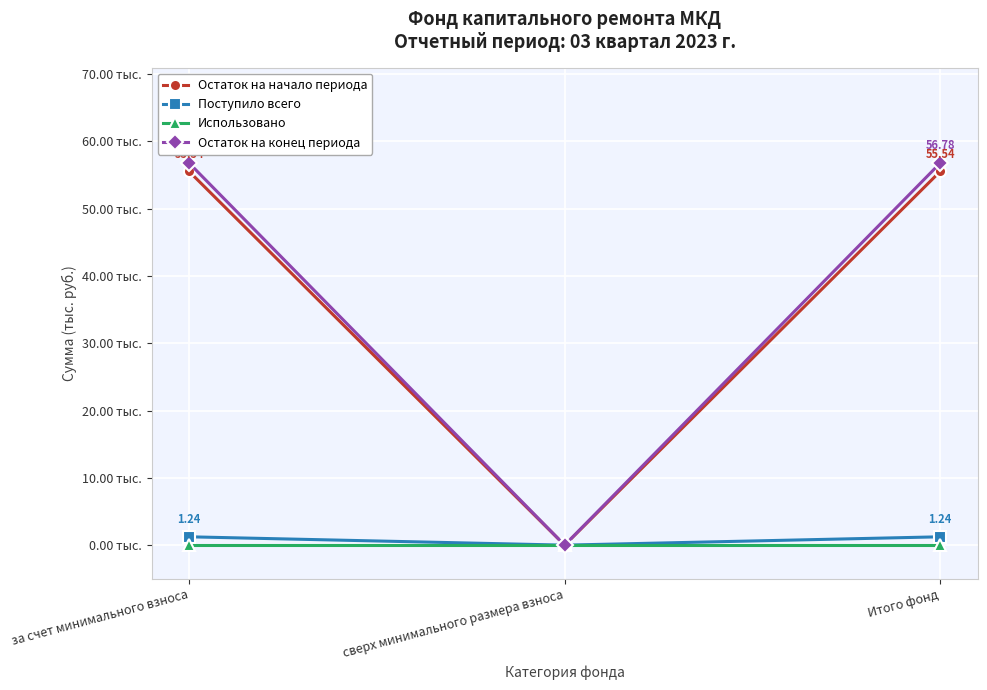

Is the value of Использовано at за счет минимального взноса greater than the value of Поступило всего at Итого фонд?

No